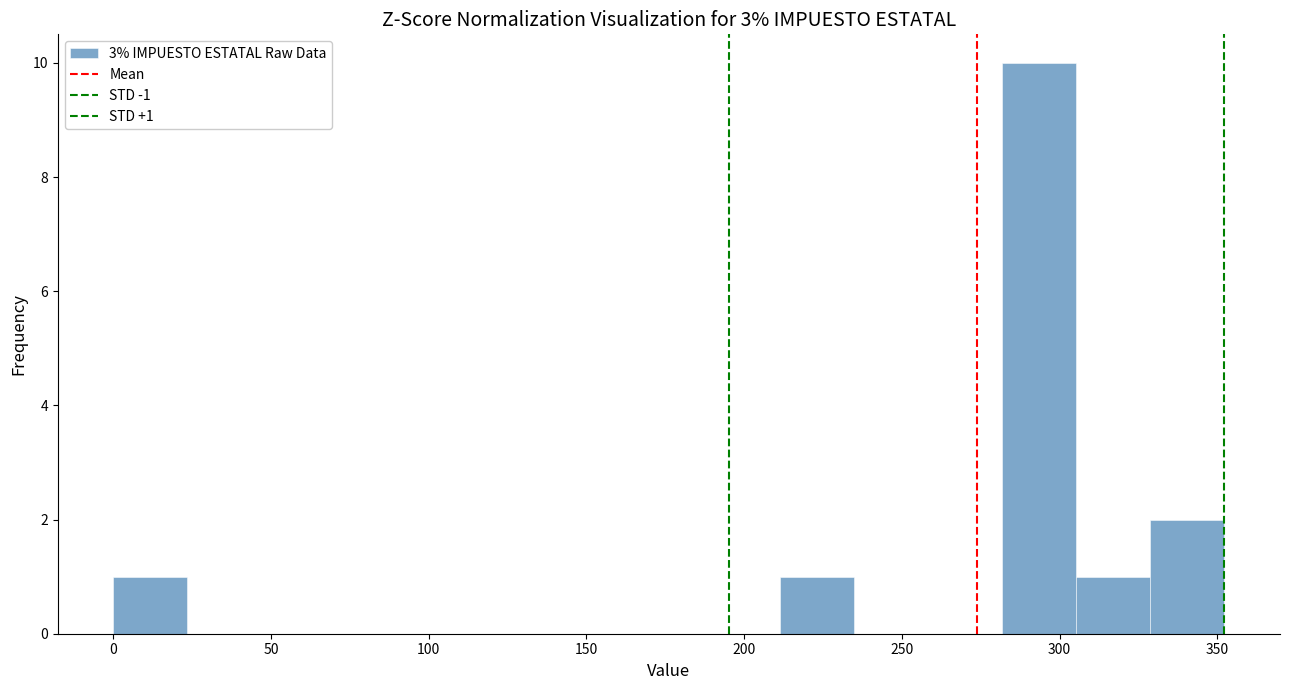

Which range on the x-axis has the tallest bar?

280 to 305